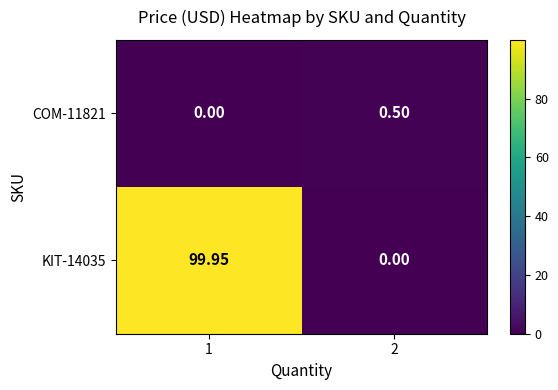

Count the number of data series in this chart.

2